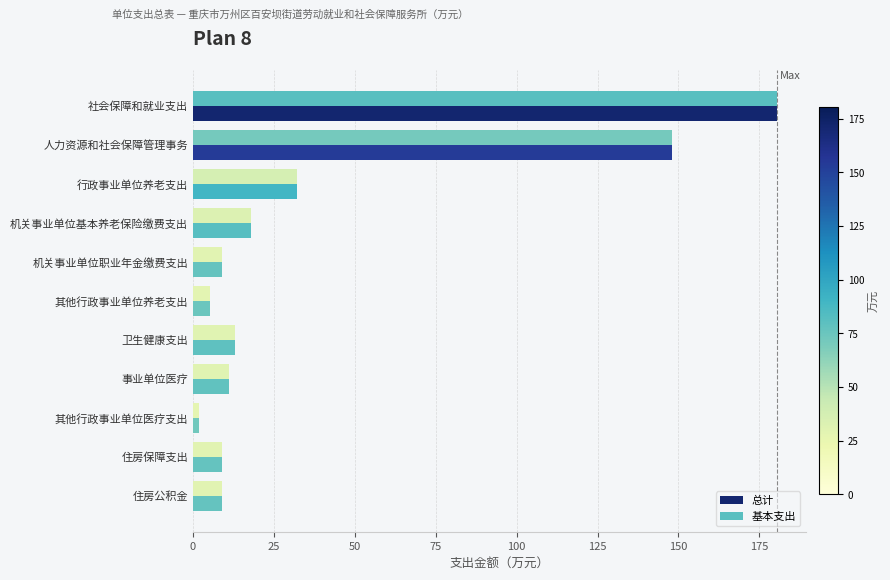

What is the maximum value shown in the chart?

180.4